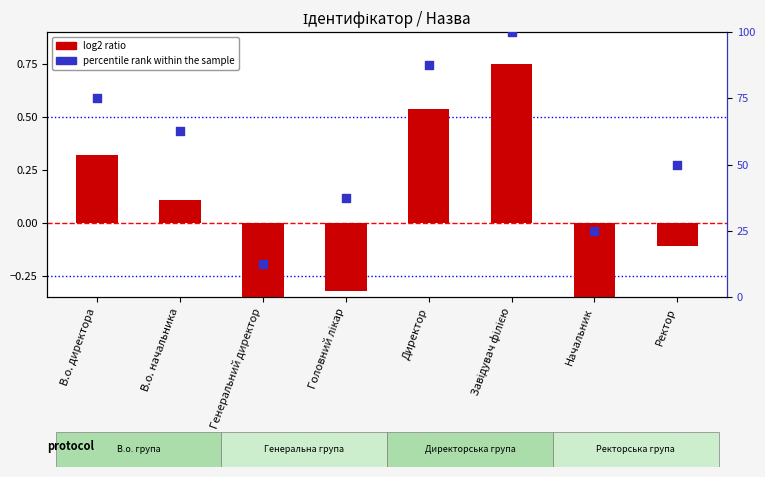

Which series has the widest spread of Y values?

percentile rank within the sample